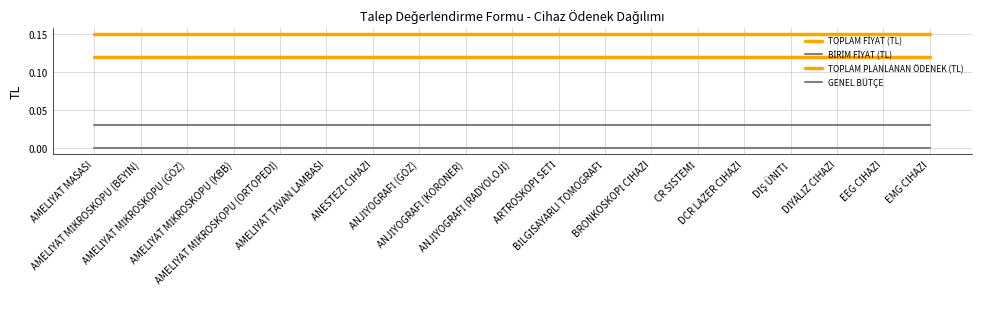

Which series has the widest spread of values?

TOPLAM FİYAT (TL)